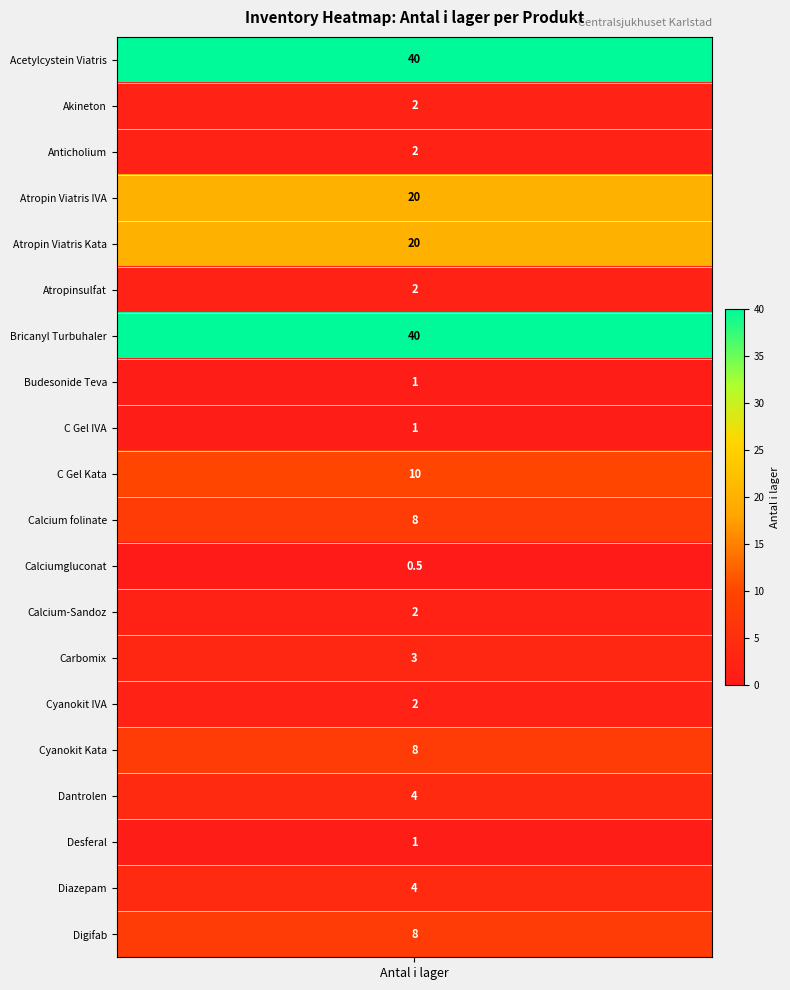

Between 2 and 17, which is larger?

2